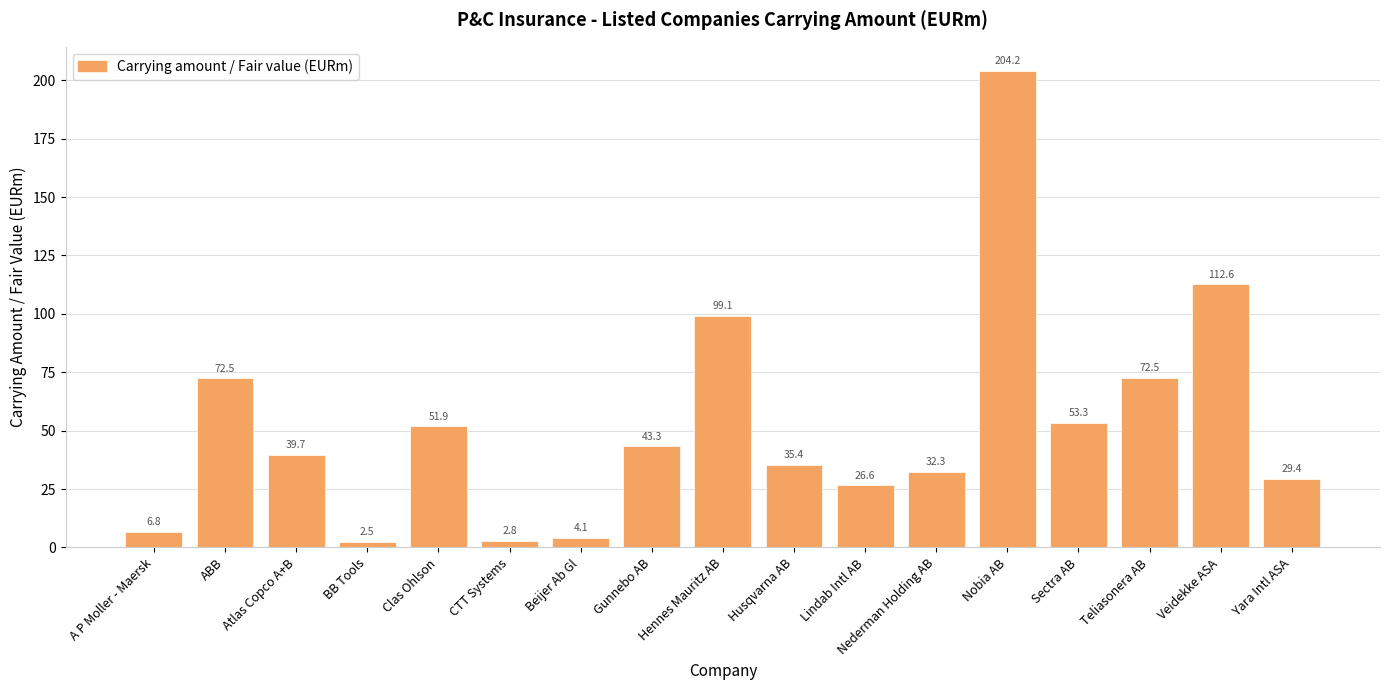

How many values exceed 39?

9